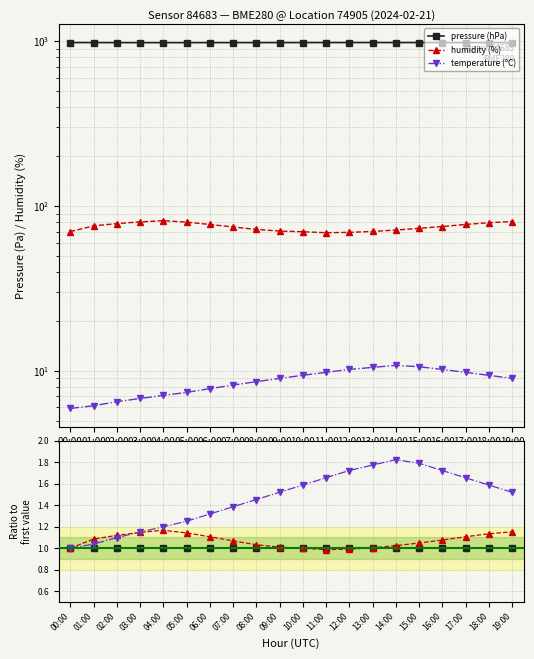

Does the chart have visible grid lines?

Yes